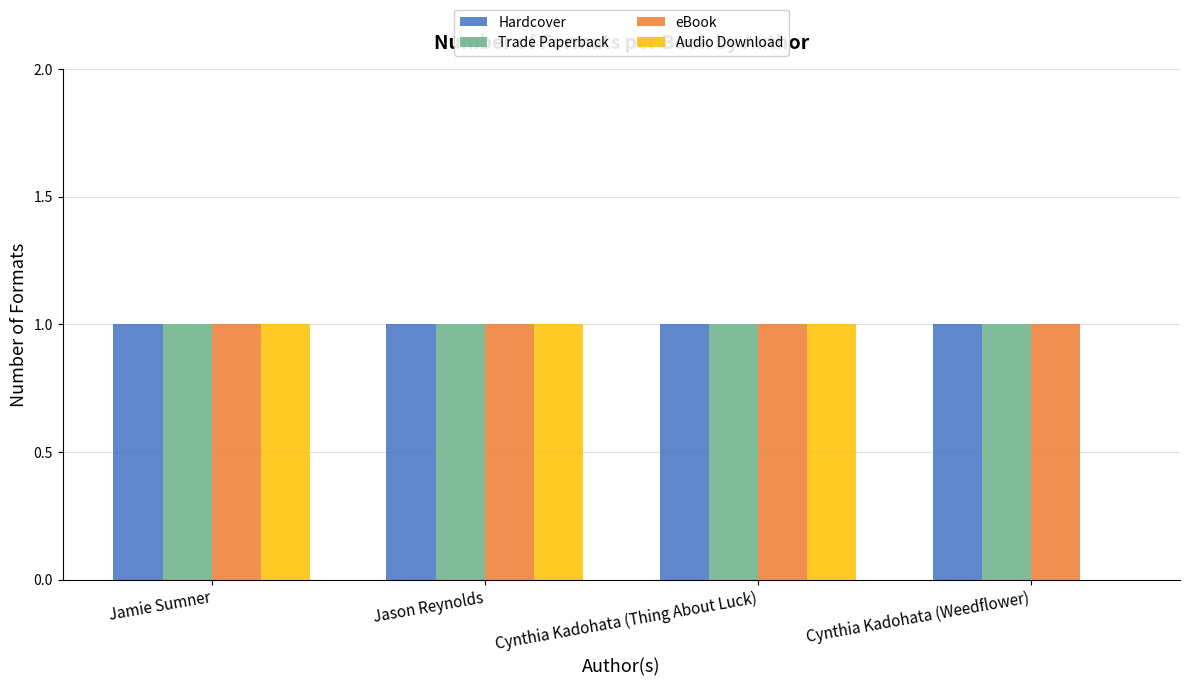

The Trade Paperback series shows 1 at Jamie Sumner. True or false?

True